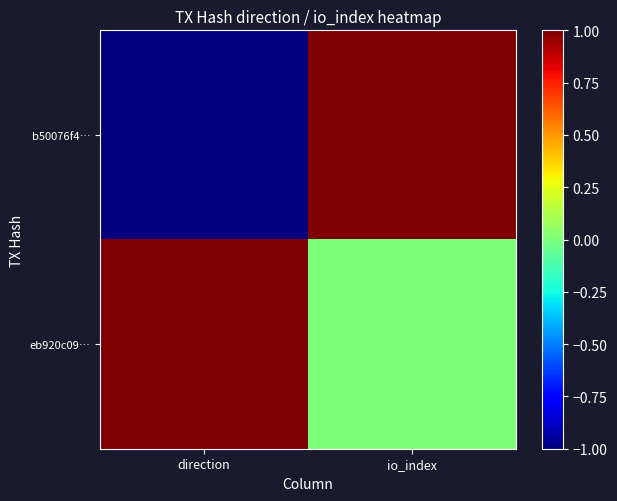

Reading left to right, transcribe all the data shown in this chart.

b50076f4…: direction=-1	io_index=1
eb920c09…: direction=1	io_index=0